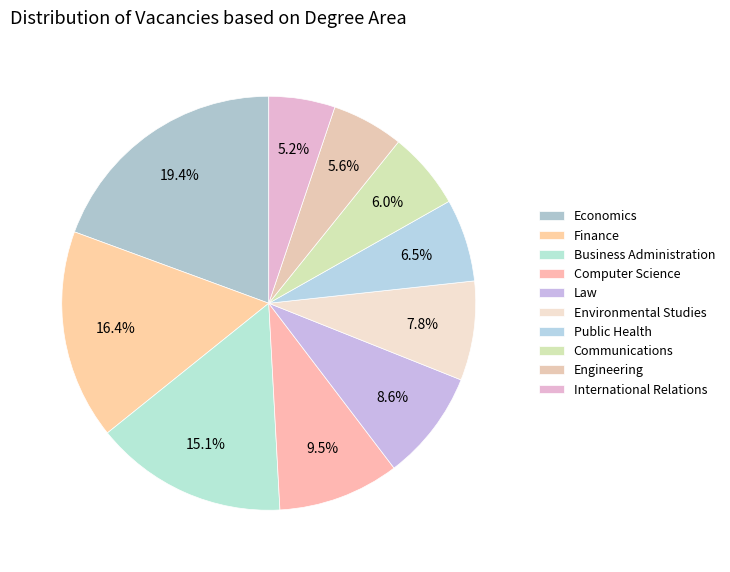

How many segments does this pie chart have?

10